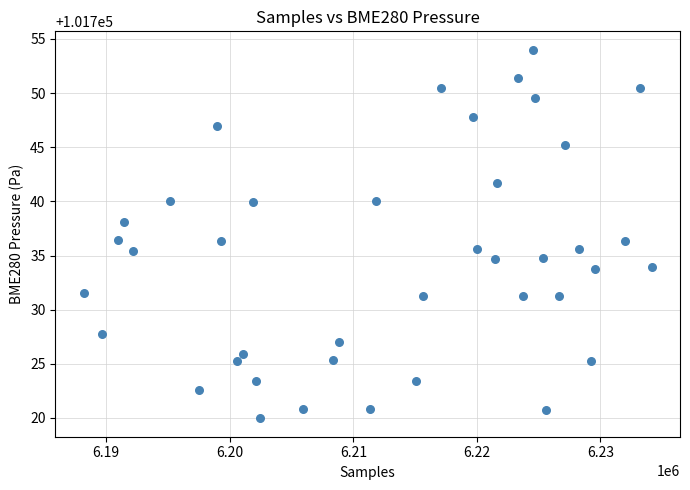

What is the range of Y values (max minus min)?

34.0